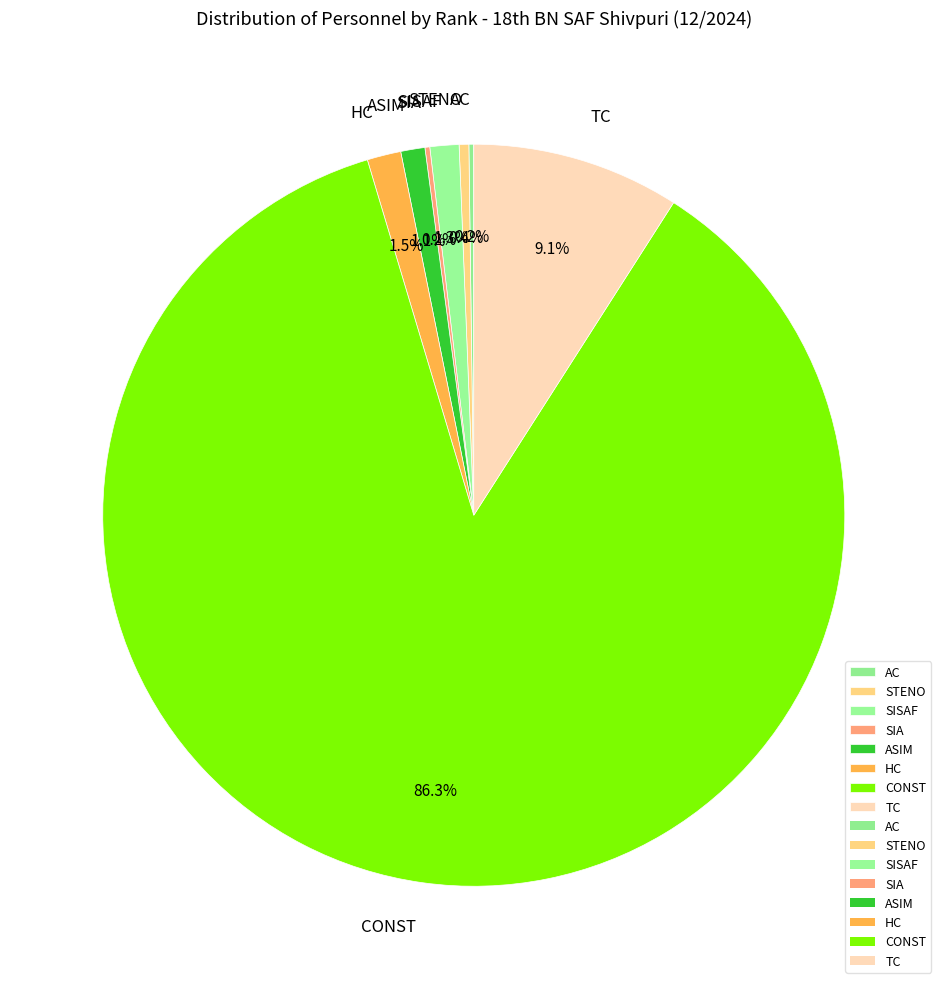

To the nearest percent, what percentage of the pie is ASIM?

1%